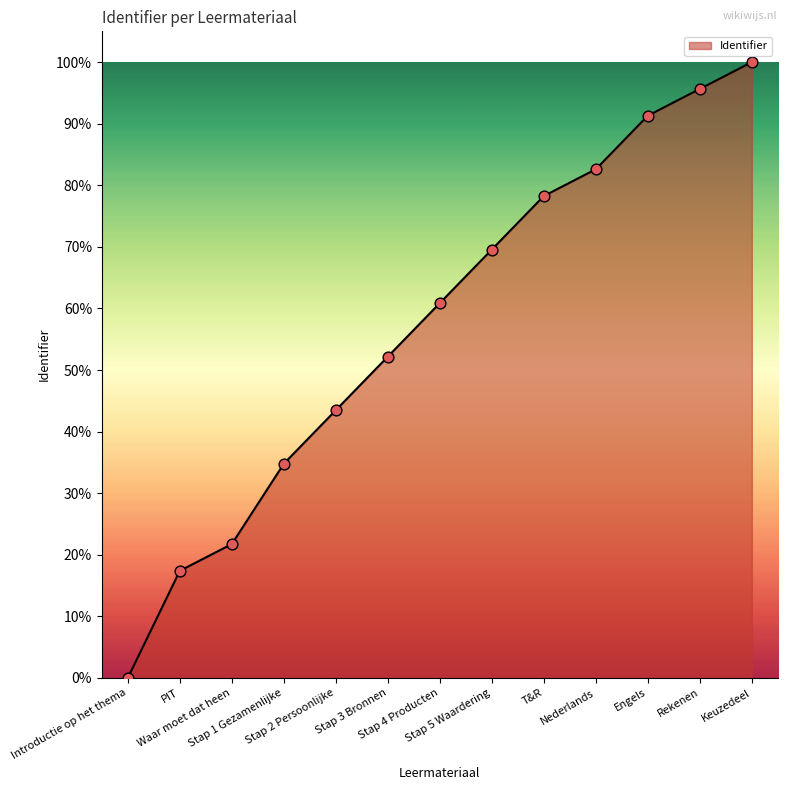

What is the change in value from Stap 3 Bronnen to Keuzedeel?

+47.8